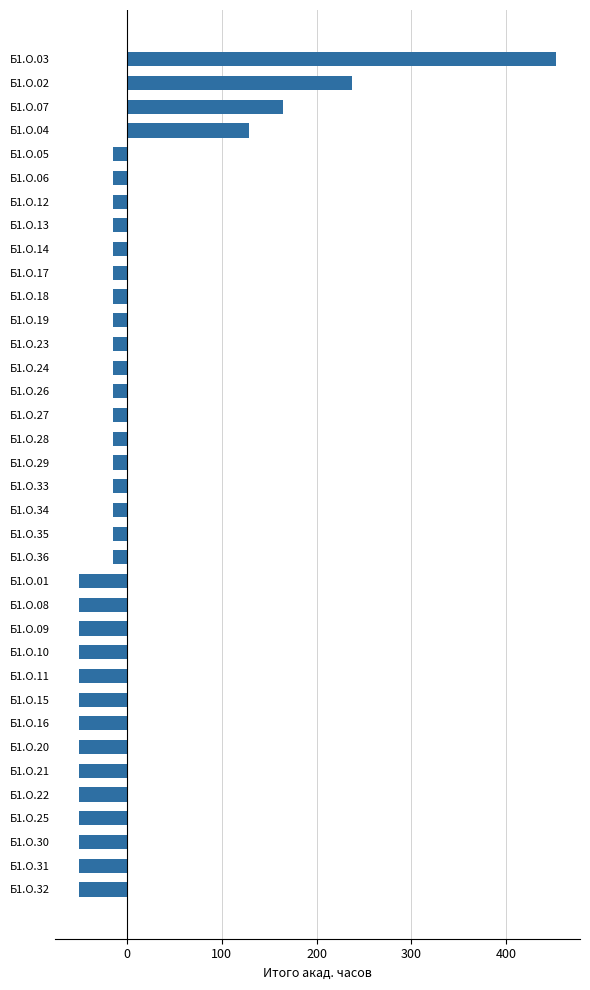

What is the label of the 20th bar from the top?

Б1.О.34